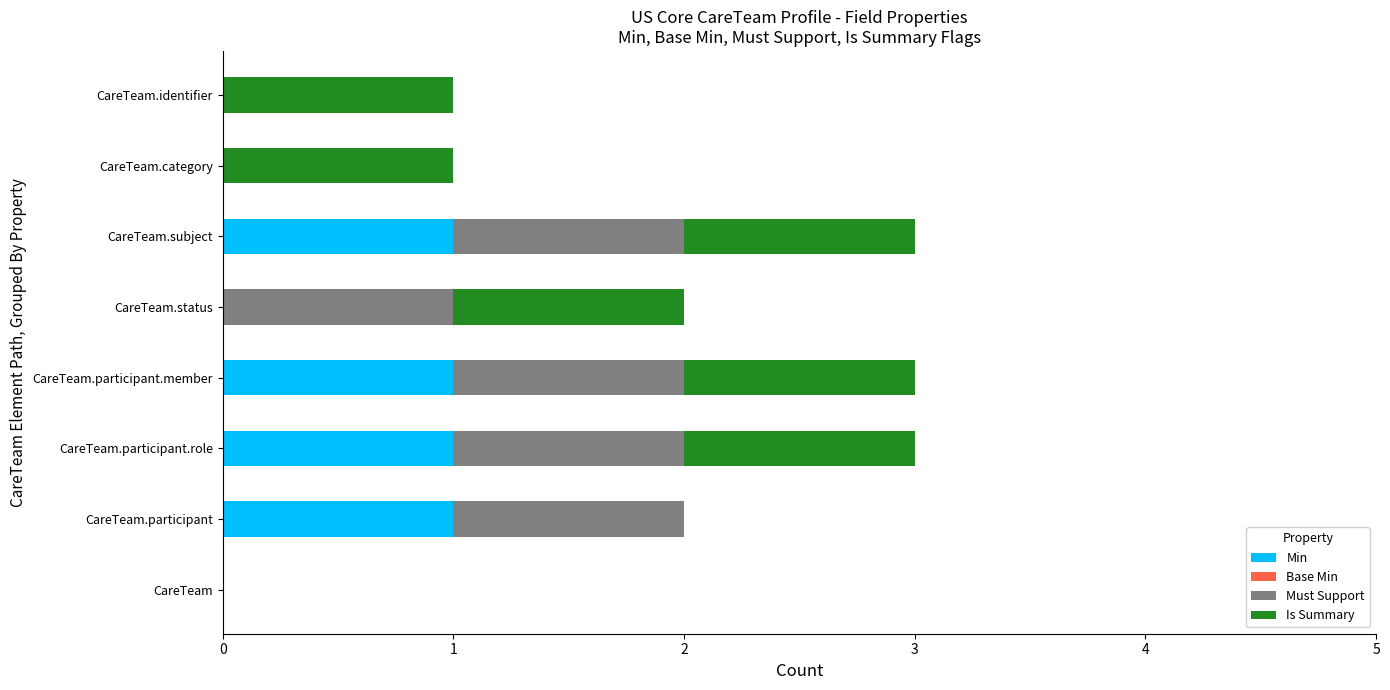

The value of Min at CareTeam.participant is 1. True or false?

True